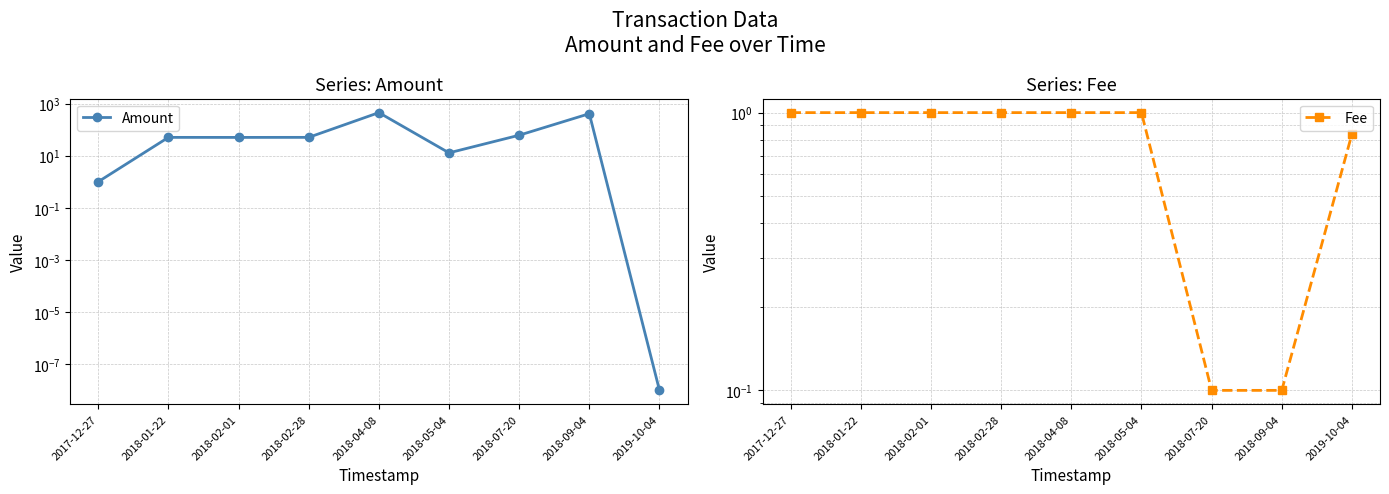

How many values in the Amount series are below 50?

3